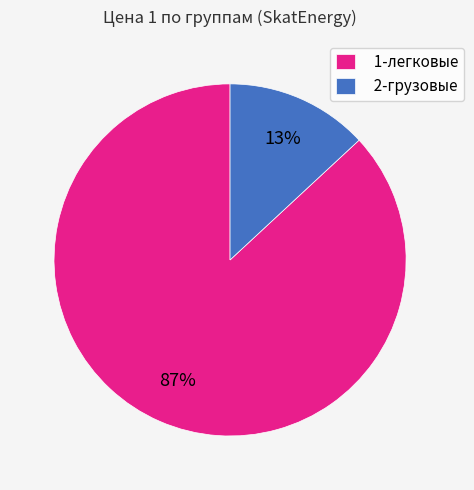

Is it true that 1-легковые is 97% of the pie?

False